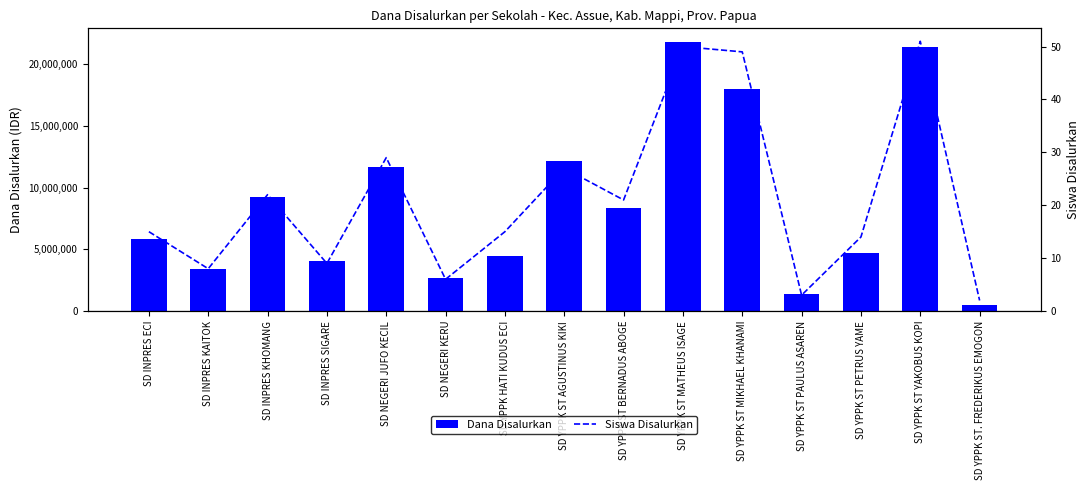

How many data points does each series have?

15